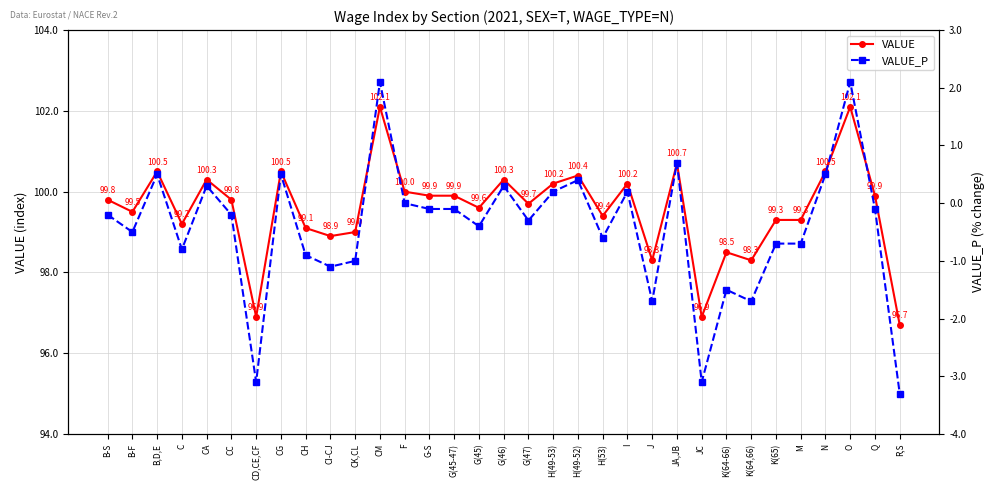

What is the maximum value shown in the chart?

102.1